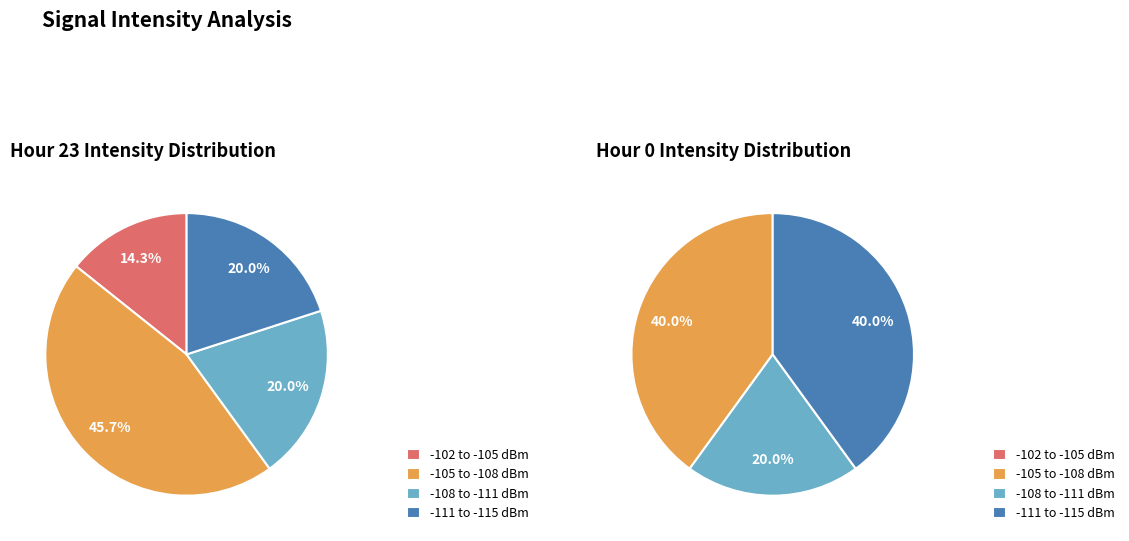

What percentage is NOT represented by Hour 0?

60.0%